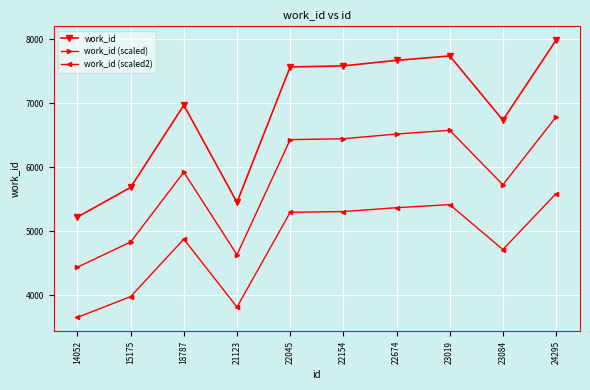

Rank the series at 15175 from lowest to highest value.

work_id (scaled2), work_id (scaled), work_id